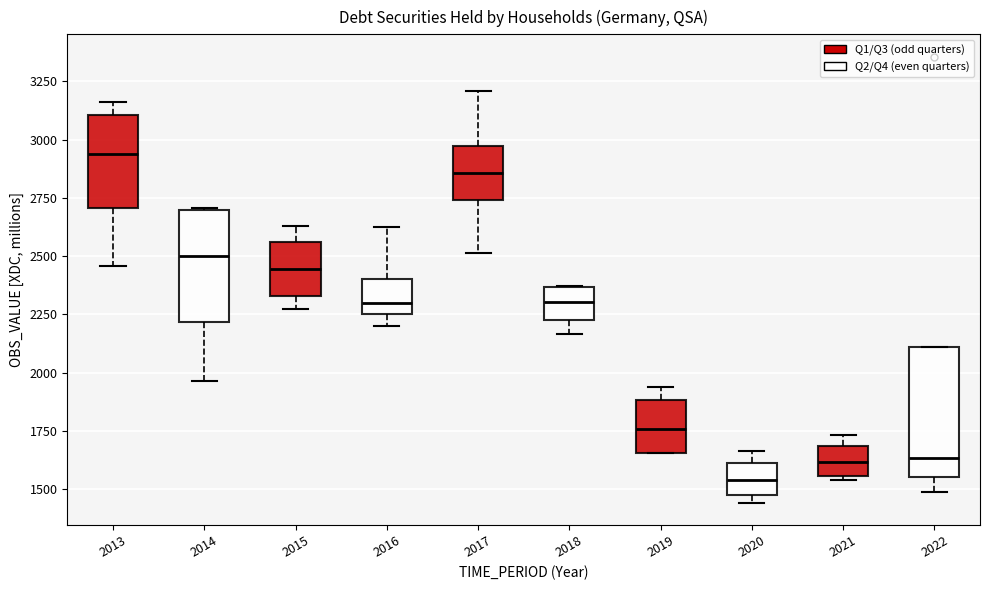

Which box is the tallest, from its lower edge to its upper edge?

2022